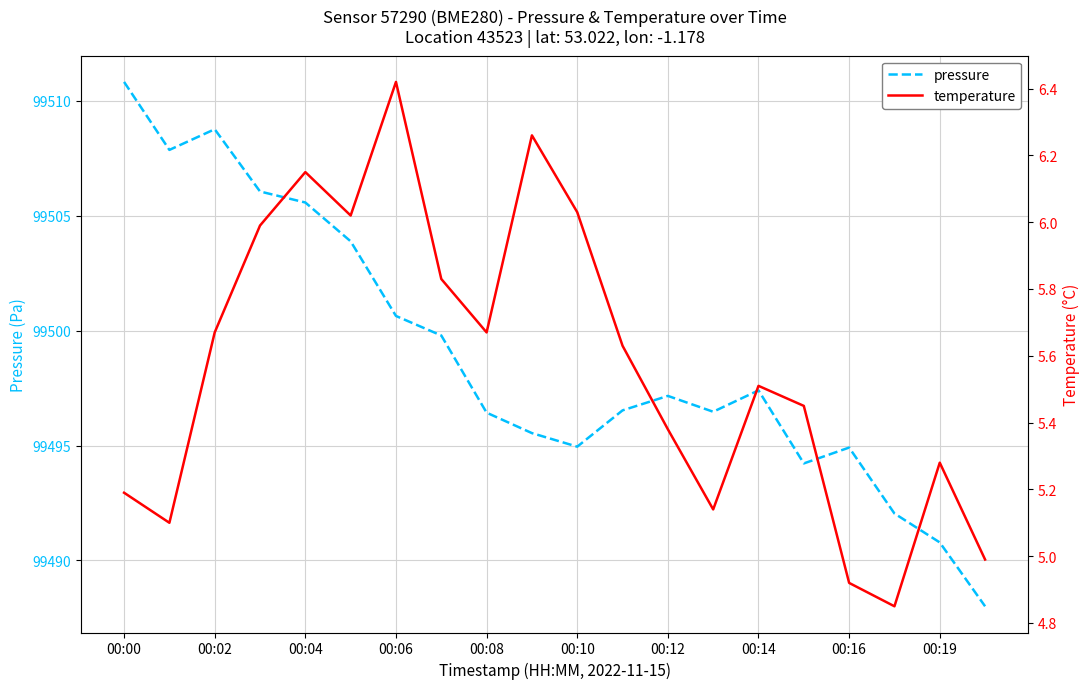

What are all the series names shown in the legend?

pressure, temperature